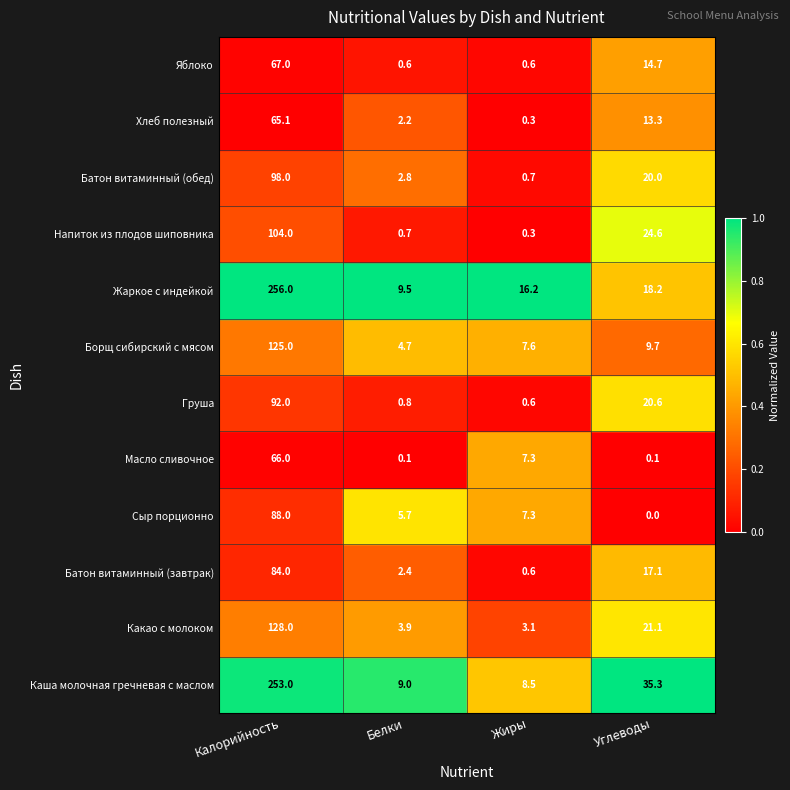

At which label does Яблоко first exceed 14?

Калорийность